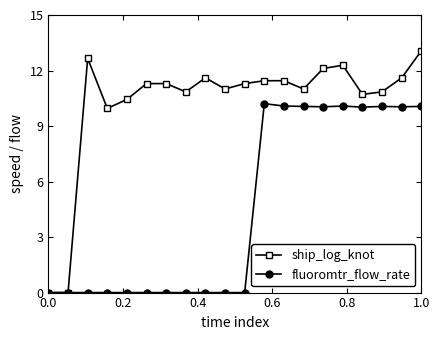

What is the value of the fluoromtr_flow_rate point at the 19th from the left?

10.0